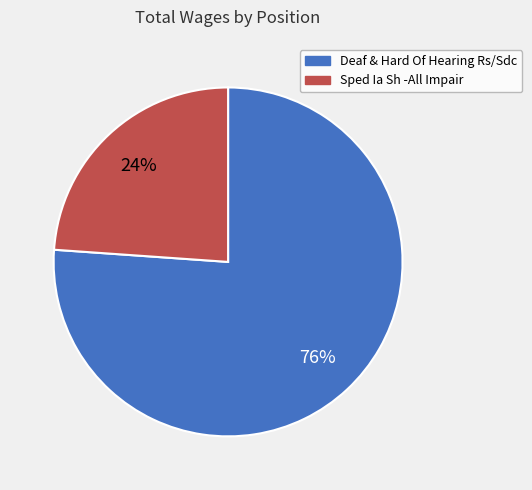

Which has a higher value, Deaf & Hard Of Hearing Rs/Sdc or Sped Ia Sh -All Impair?

Deaf & Hard Of Hearing Rs/Sdc